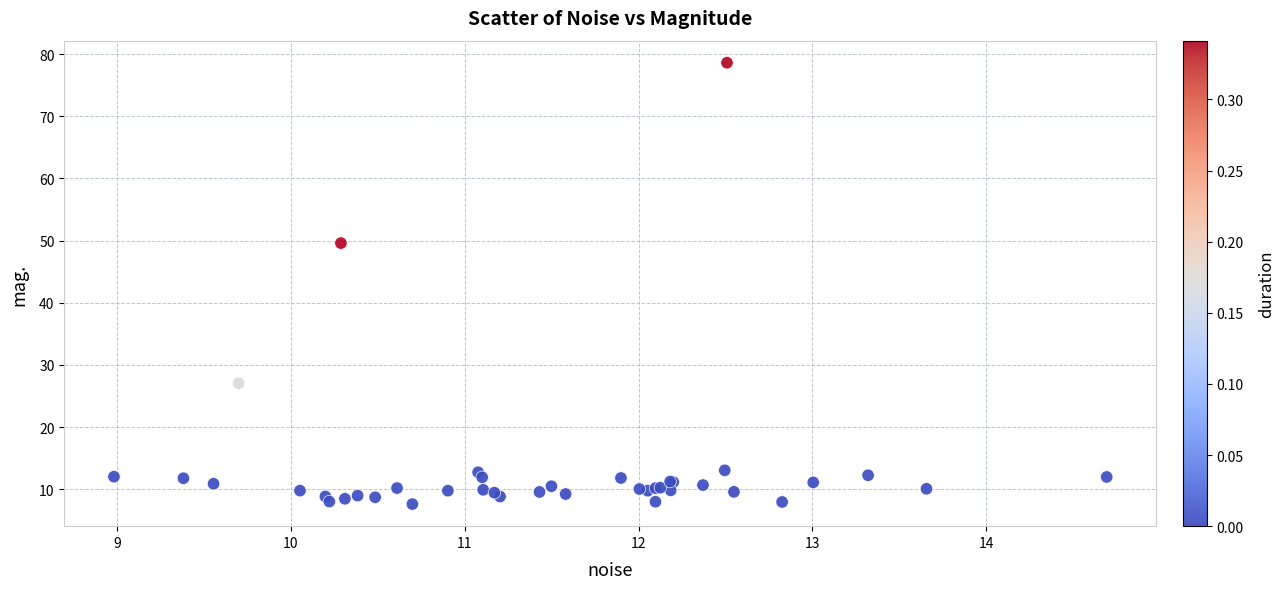

What Y value in the scatter plot is closest to 43?

49.6